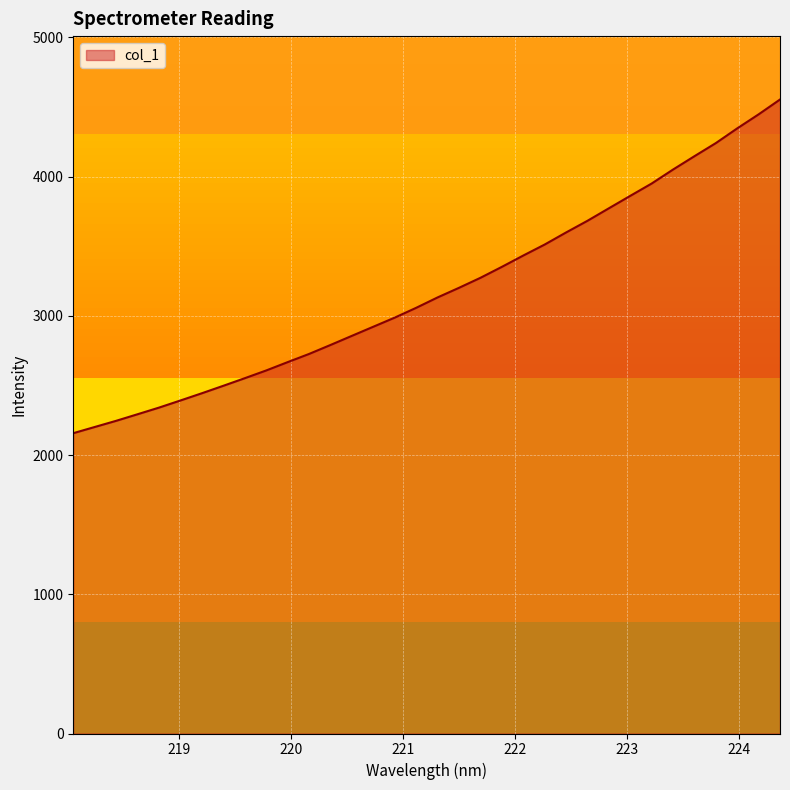

What is the maximum value shown in the chart?

4553.6